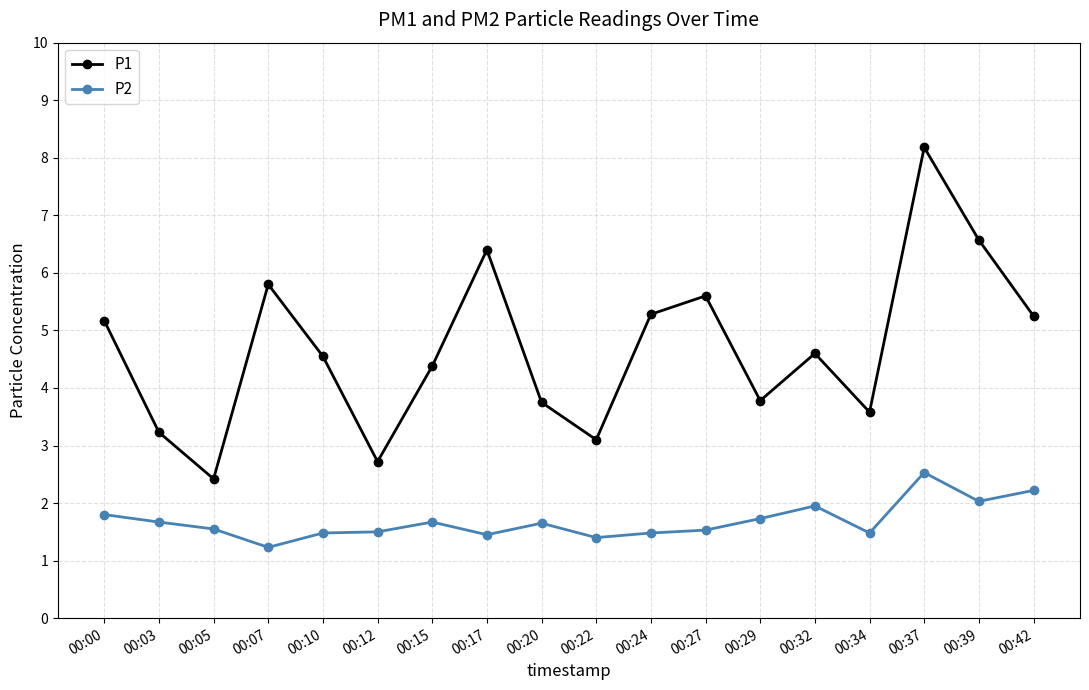

What are all the series names shown in the legend?

P1, P2